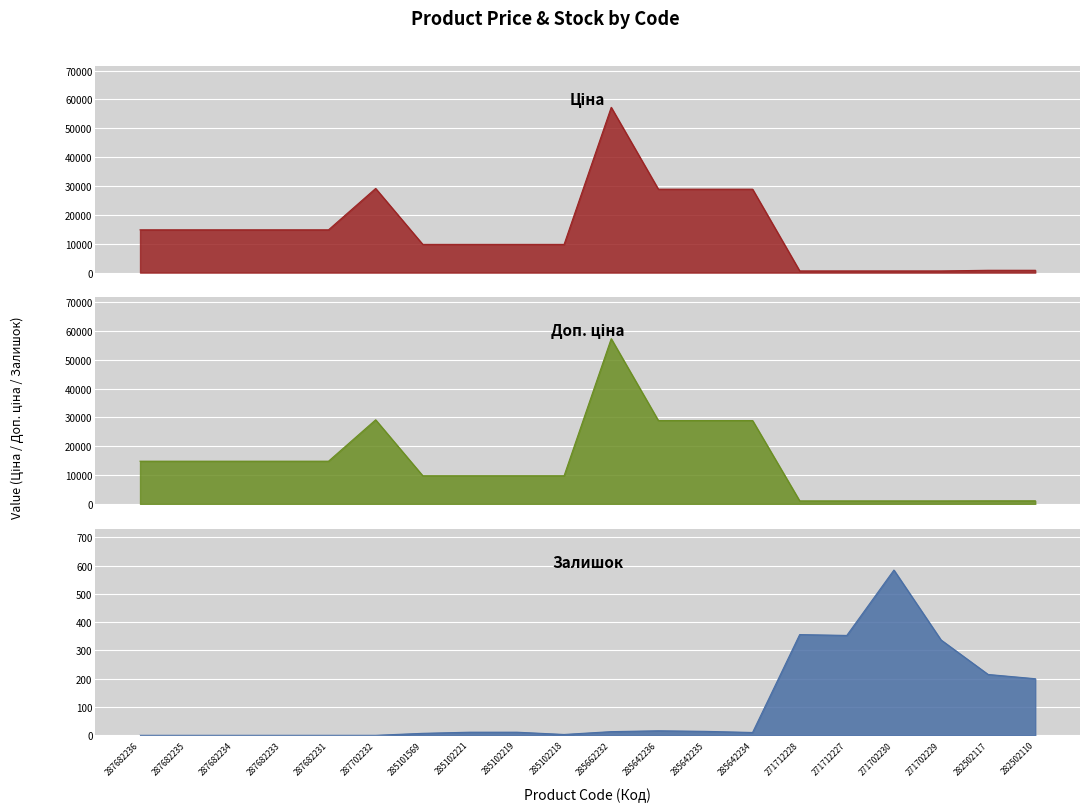

True or false: Ціна has more than 1 points higher than both neighbors.

True